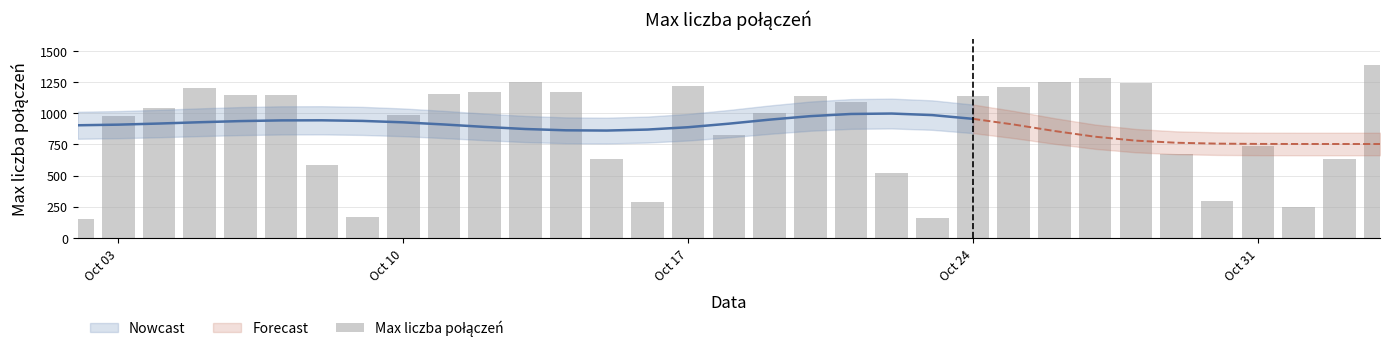

What is the sum of all values?

29115